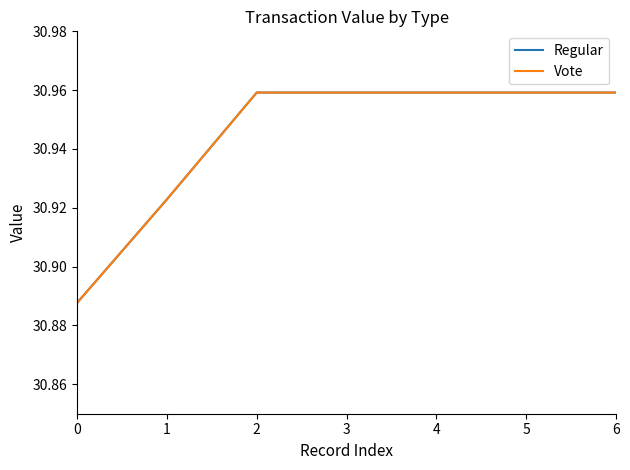

True or false: Regular has more than 2 interior local peaks.

False